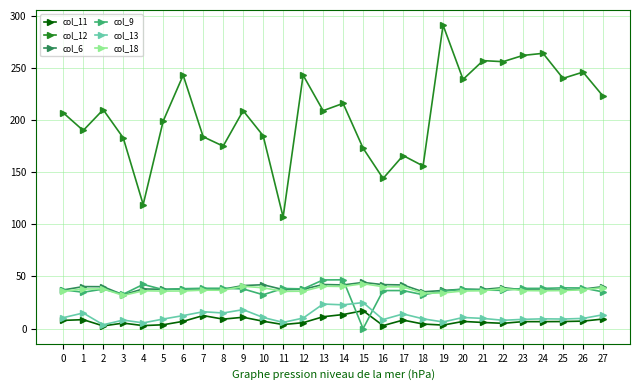

Which series has the widest spread of values?

col_12